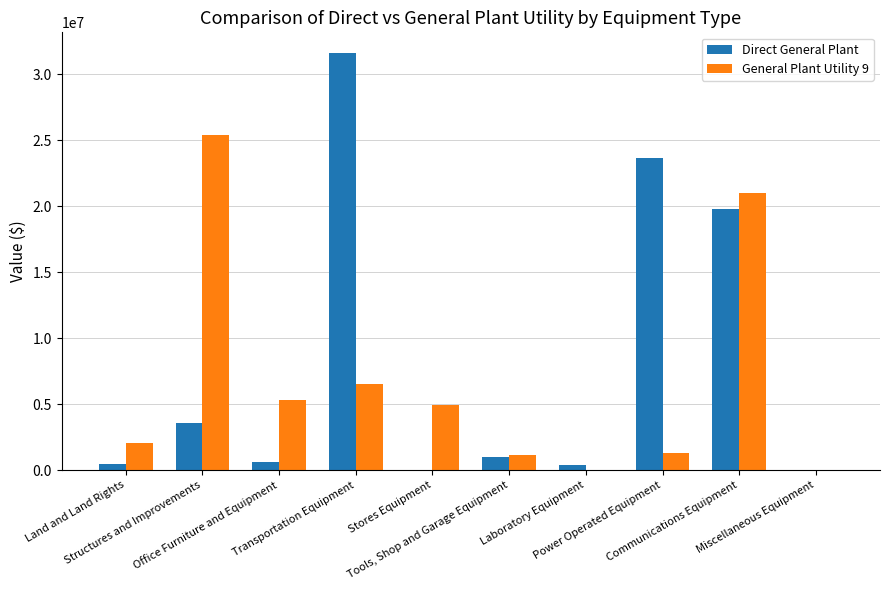

What is the sum of all Direct General Plant values?

81100593